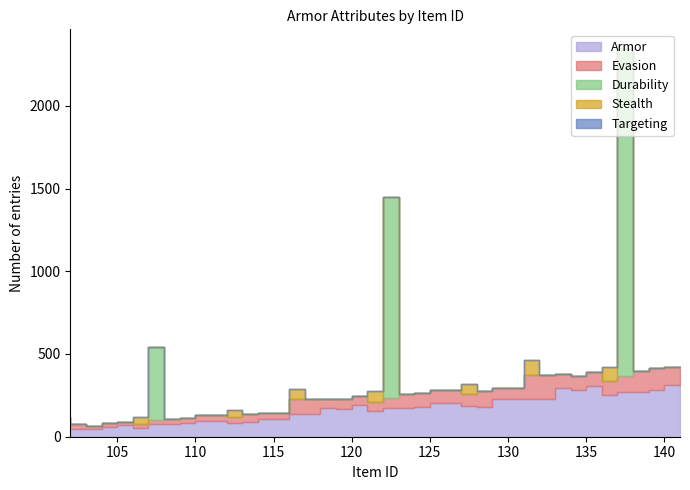

What is the average value of the Durability series?

91